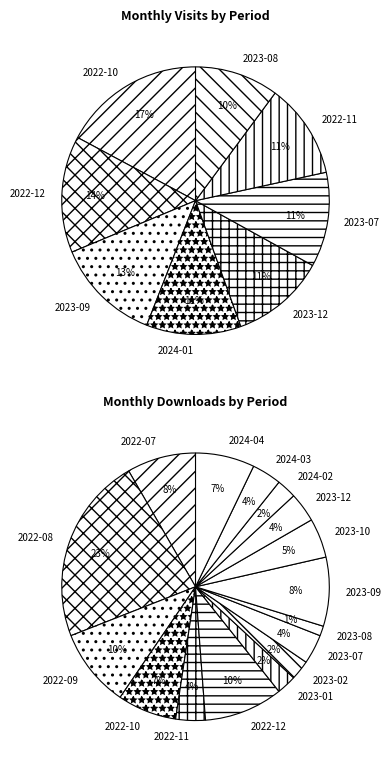

How many slices are in this pie chart?

23